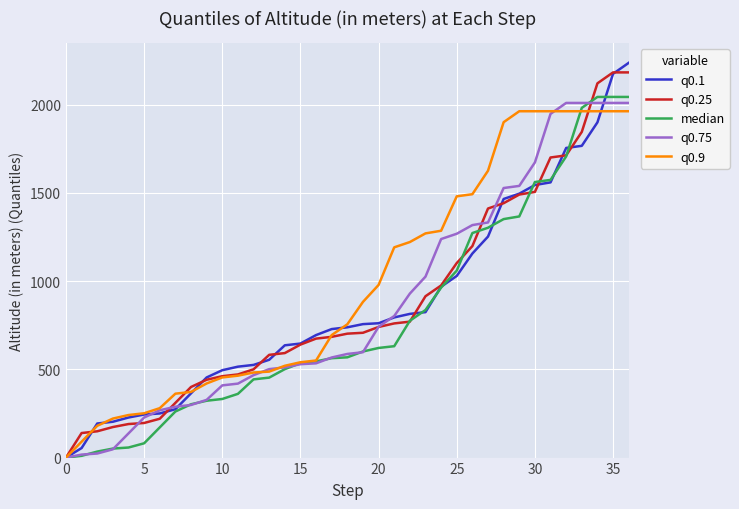

Which series has the largest total across all categories?

q0.9